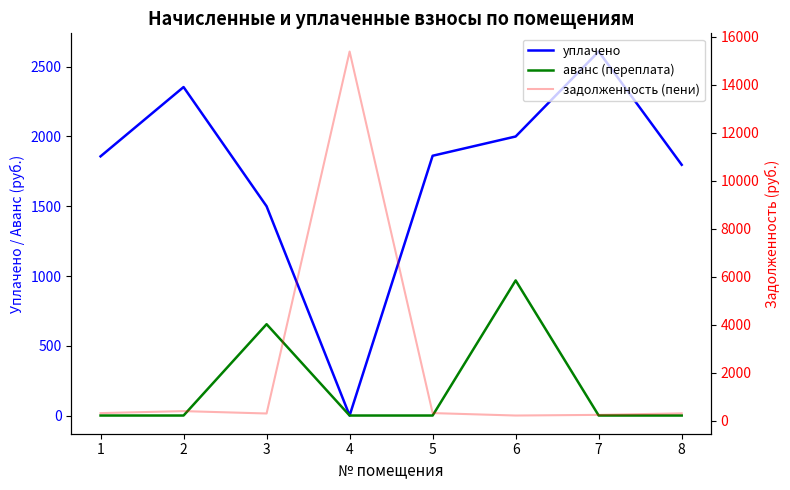

What are all the series names shown in the legend?

уплачено, аванс (переплата), задолженность (пени)